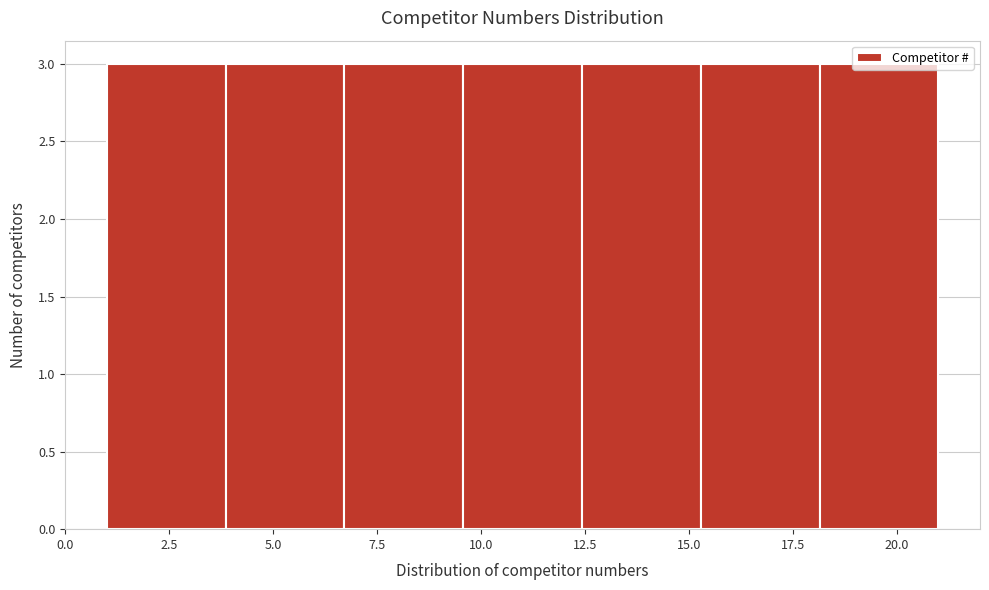

Reading left to right, list every bar in this chart as the range it spans on the x-axis followed by its height. Neither the bar edges nor the heights are printed on the chart, so give them approximately, as read against the axes.

1.0 to 4.0: 3
4.0 to 6.5: 3
6.5 to 9.5: 3
9.5 to 12.5: 3
12.5 to 15.5: 3
15.5 to 18.0: 3
18.0 to 21.0: 3